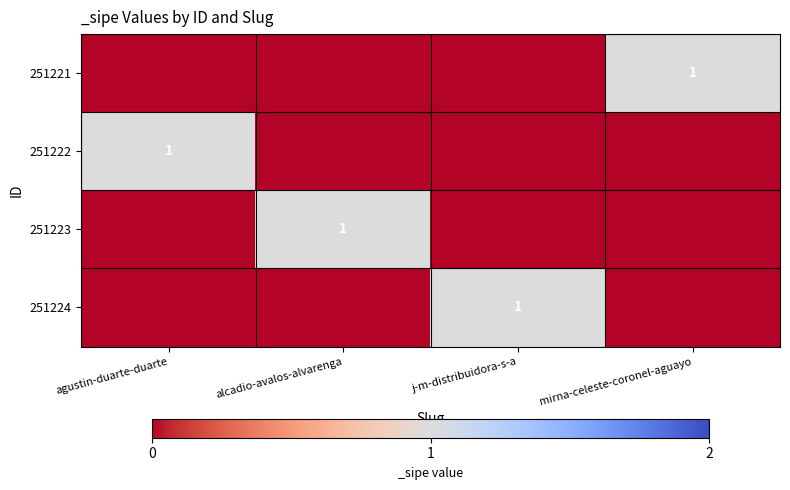

Is it true that 251224 equals 0 at j-m-distribuidora-s-a?

False